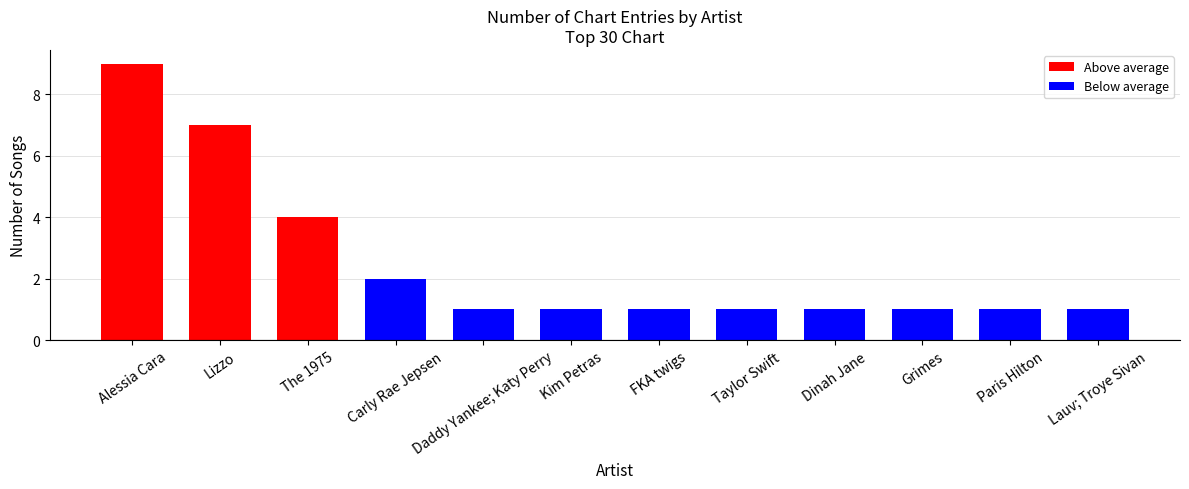

What is the sum of the values at Paris Hilton and Carly Rae Jepsen?

3